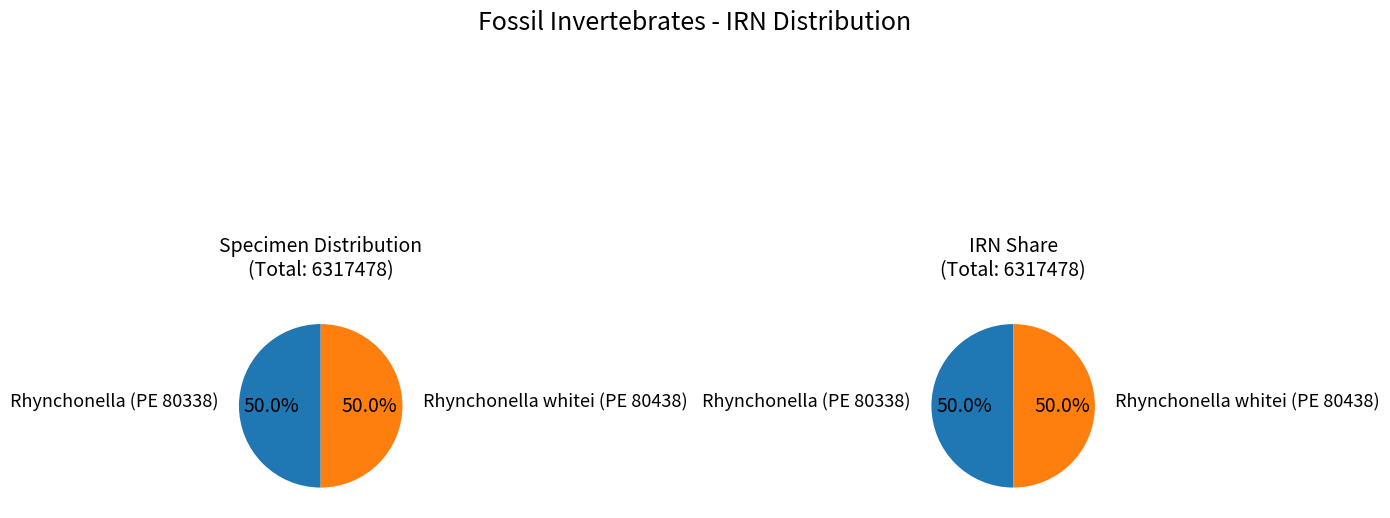

To the nearest percent, what portion does Rhynchonella (PE 80338) represent?

50%